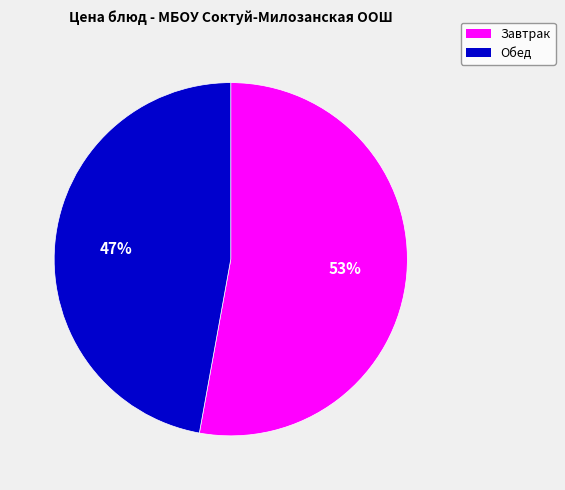

Does any single category account for the majority?

Yes